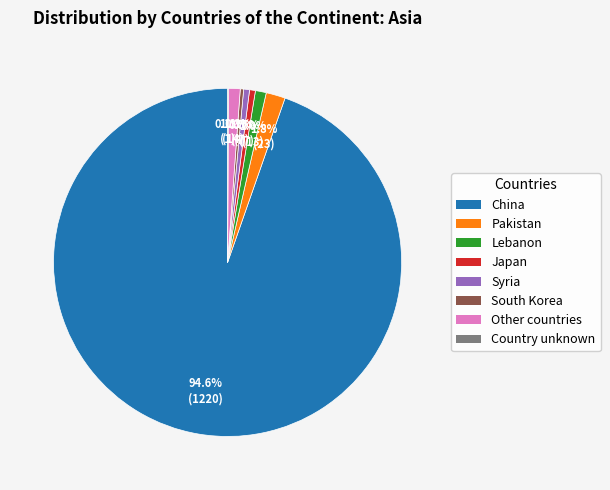

Which slice is the largest?

China